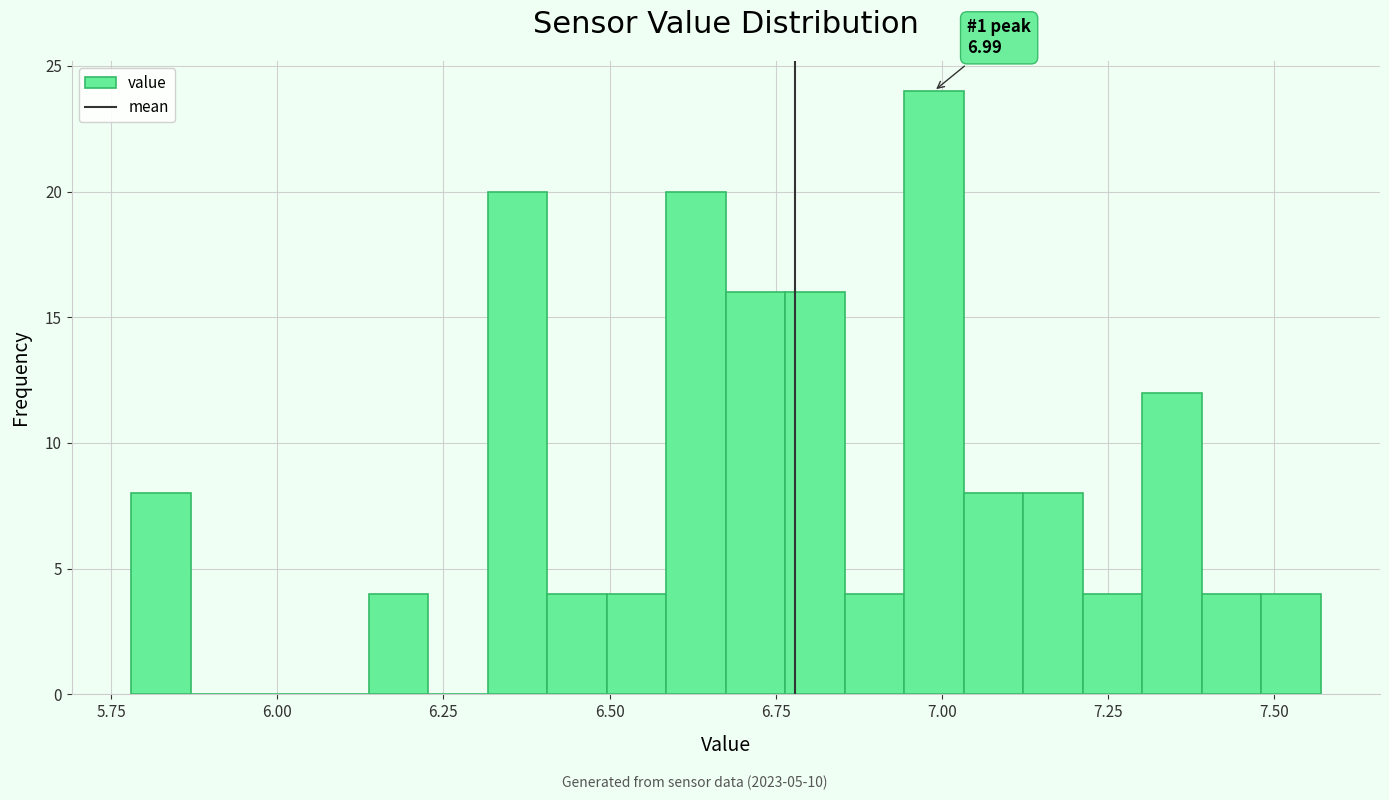

Around what value on the x-axis is the tallest bar? Give the approximate position of its centre, as read against the axis.

7.00